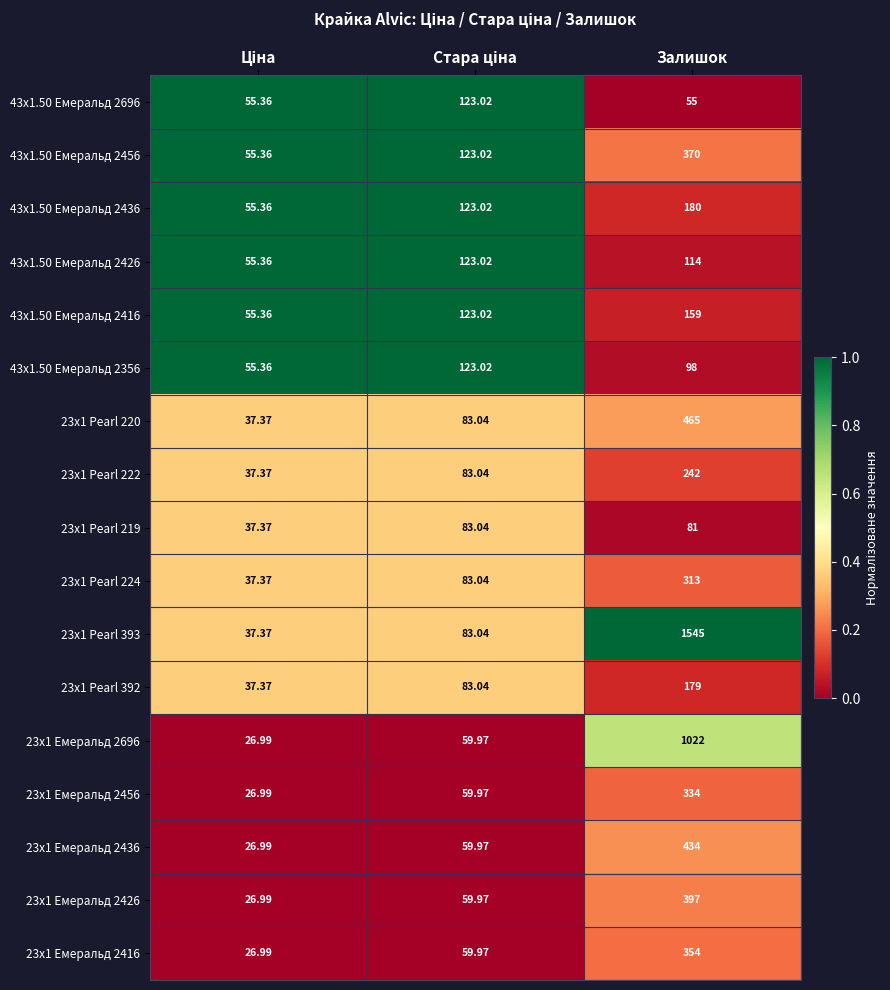

At which category is the sum across all series the highest?

Залишок